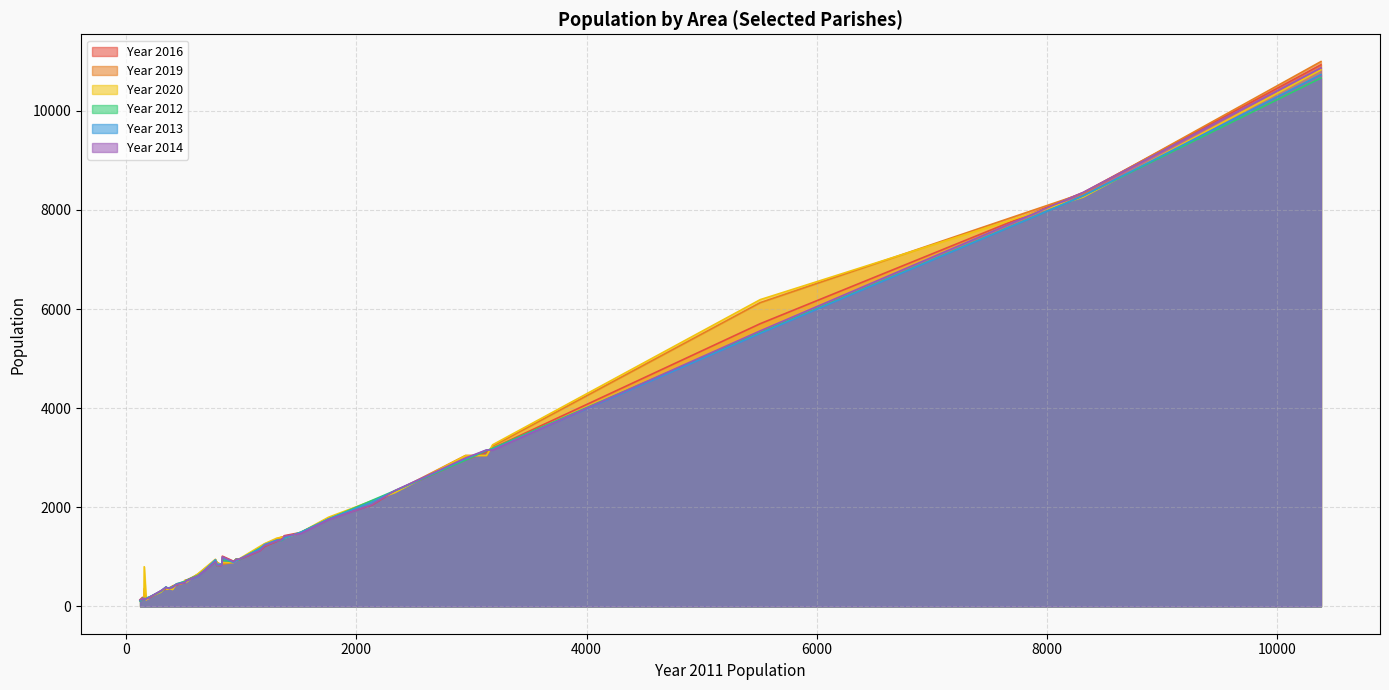

What is the average value of the Year 2016 series?

1508